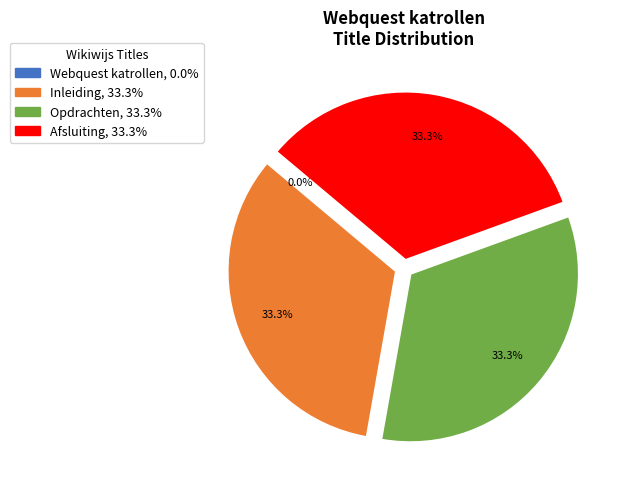

Is there any slice that represents more than half of the pie?

No